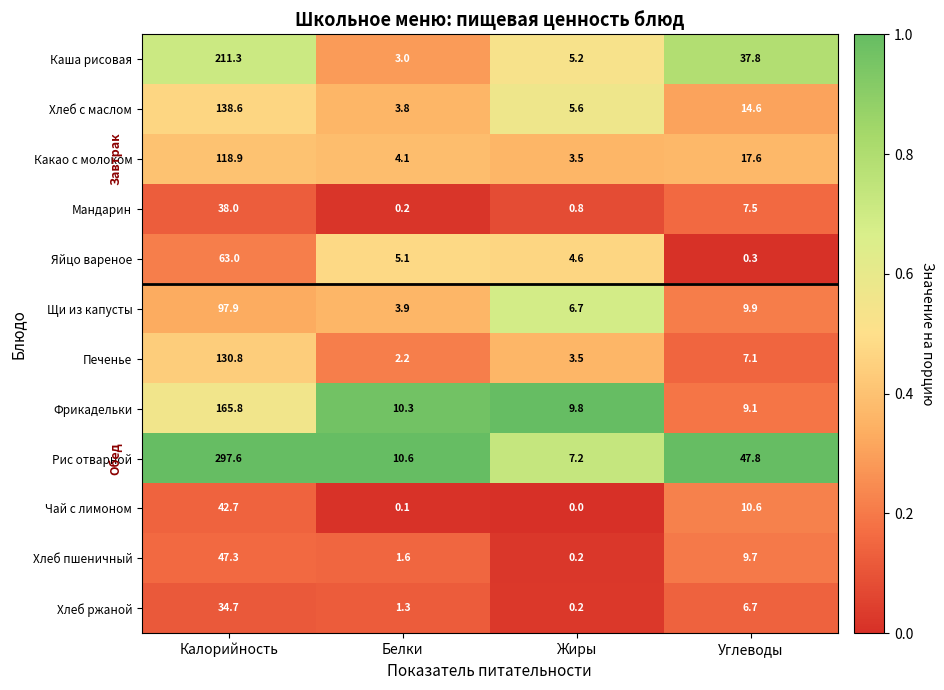

What is the spread (max minus min) of values at Калорийность?

262.9